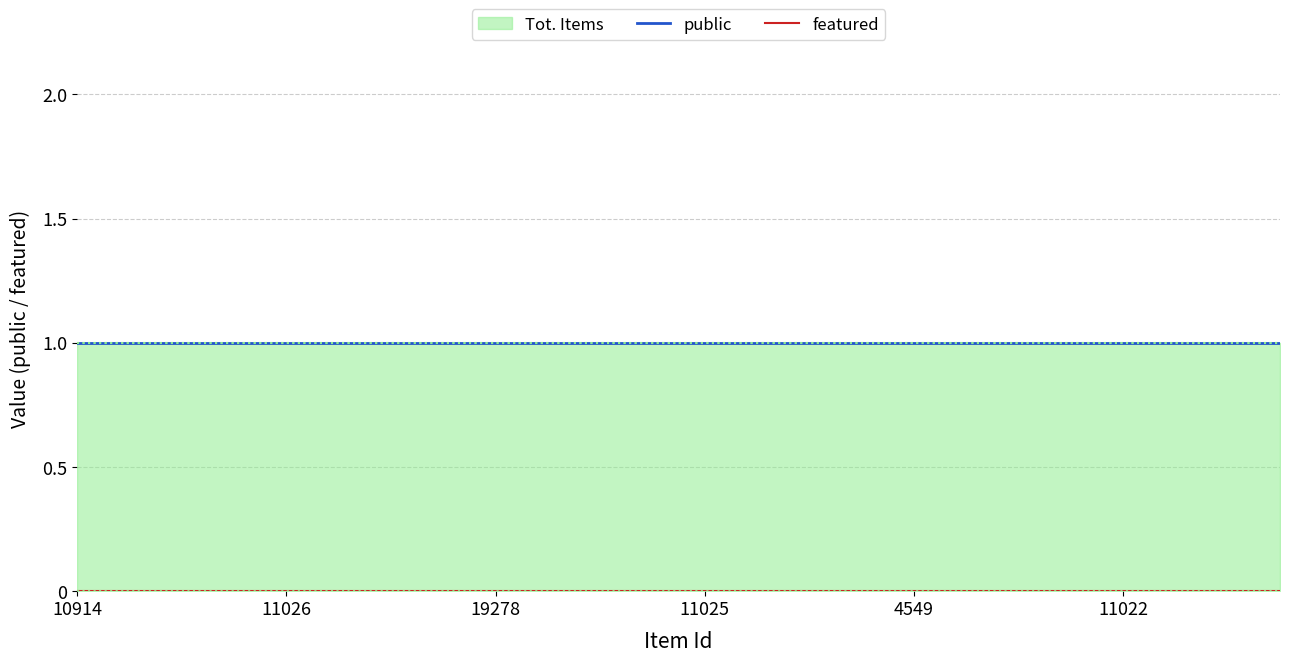

At which label is featured closest to 0?

10914